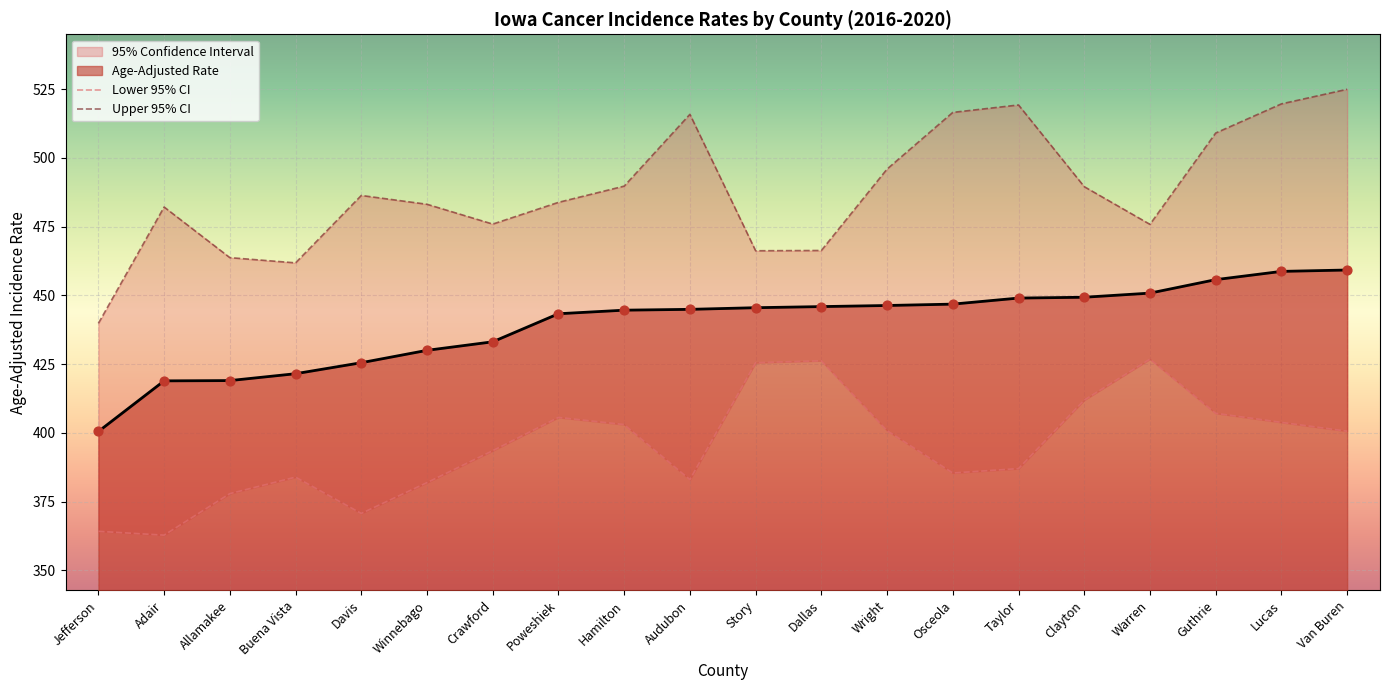

Which series reaches the minimum Y coordinate?

Lower 95% CI